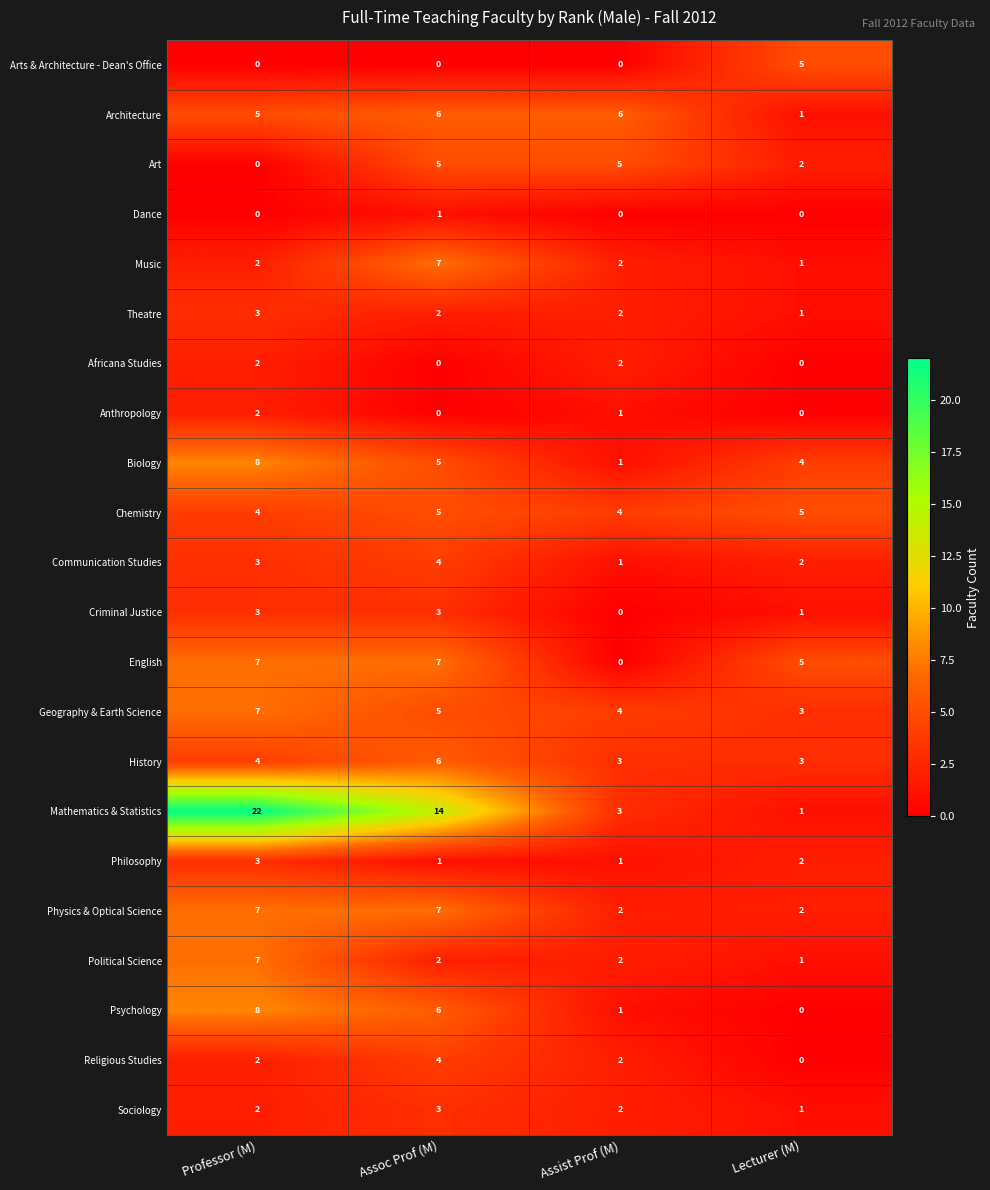

True or false: Arts & Architecture - Dean's Office has a value of 5 at Lecturer (M).

True